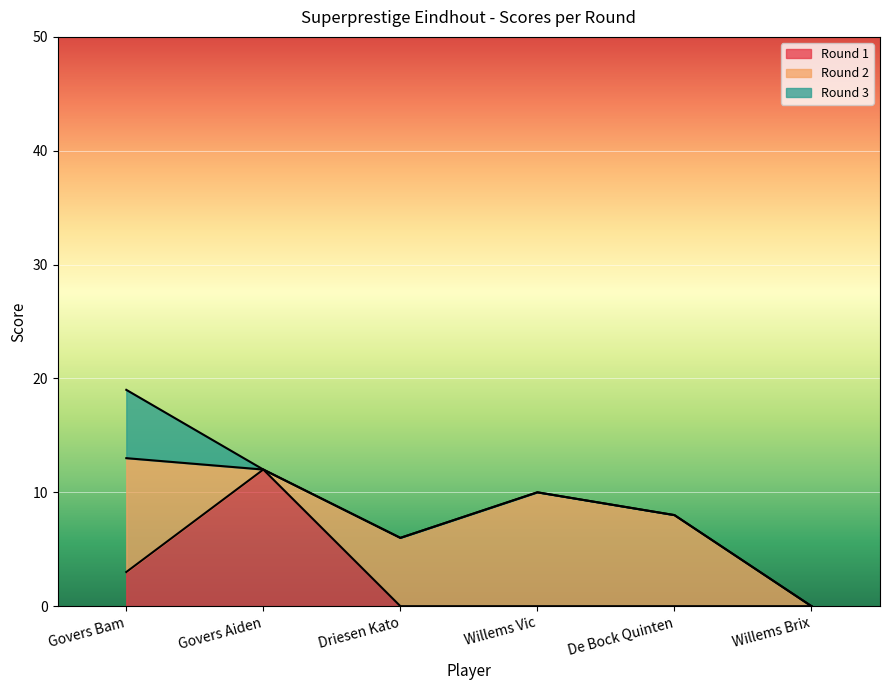

How many Round 1 values are between 0 and 3?

5